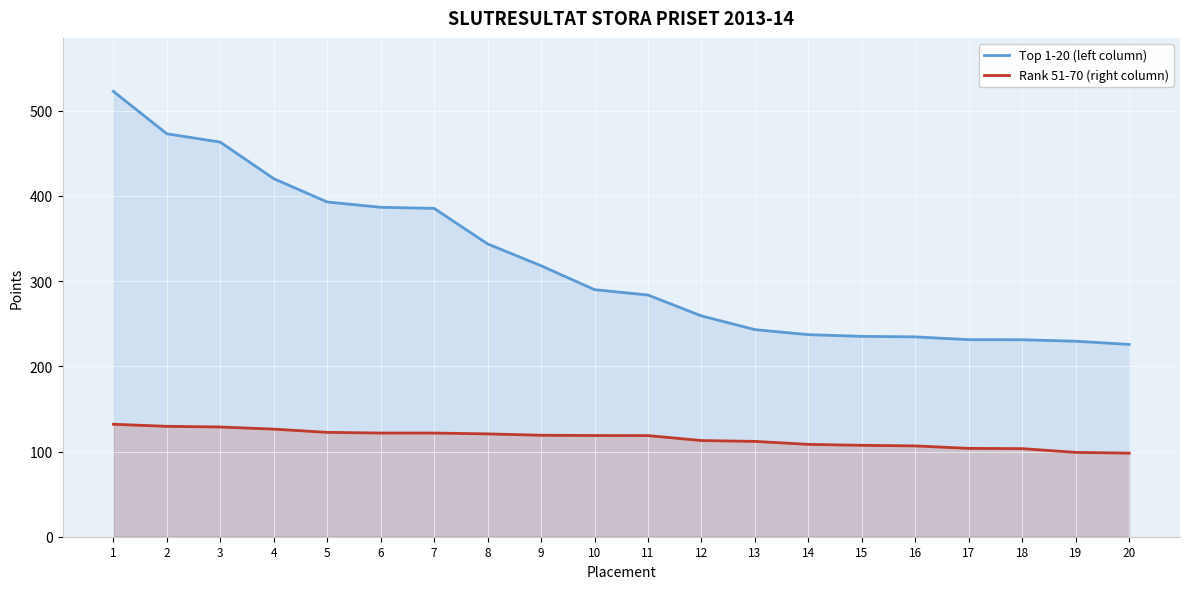

True or false: Rank 51-70 (right column) and Top 1-20 (left column) cross at least once.

False